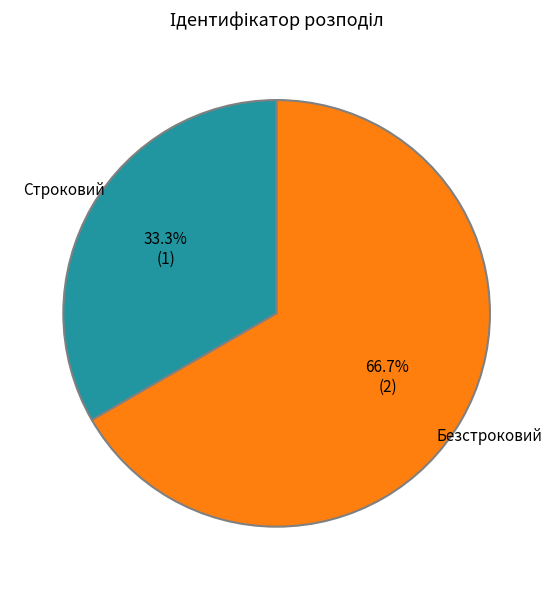

Does any single category account for the majority?

Yes